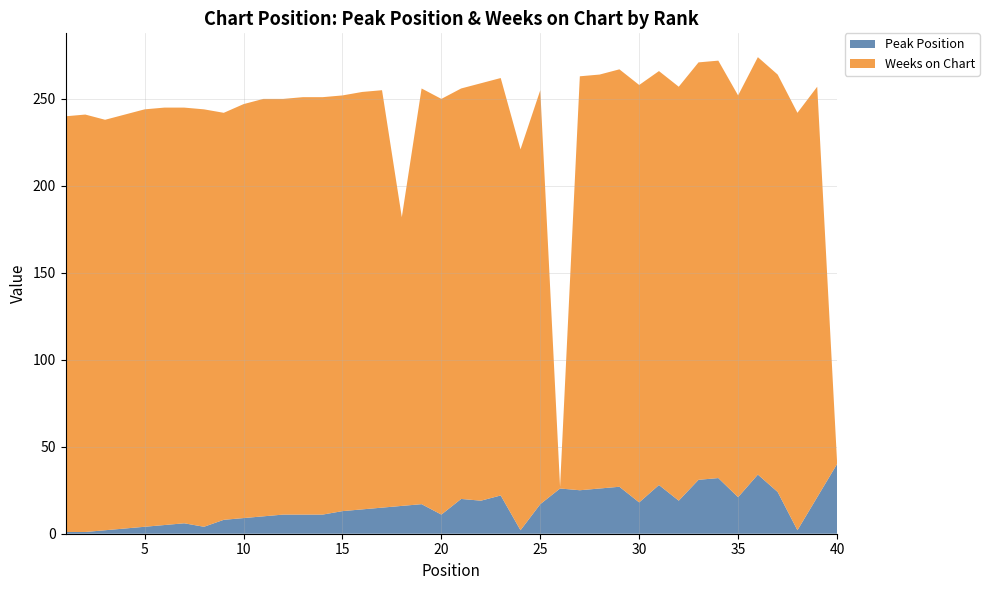

Reading left to right, list all the values displayed in this chart.

Peak Position: 1=1	2=1	3=2	4=3	5=4	6=5	7=6	8=4	9=8	10=9	11=10	12=11	13=11	14=11	15=13	16=14	17=15	18=16	19=17	20=11	21=20	22=19	23=22	24=2	25=17	26=26	27=25	28=26	29=27	30=18	31=28	32=19	33=31	34=32	35=21	36=34	37=24	38=2	39=21	40=40
Weeks on Chart: 1=239	2=240	3=236	4=238	5=240	6=240	7=239	8=240	9=234	10=238	11=240	12=239	13=240	14=240	15=239	16=240	17=240	18=166	19=239	20=239	21=236	22=240	23=240	24=219	25=238	26=1	27=238	28=238	29=240	30=240	31=238	32=238	33=240	34=240	35=231	36=240	37=240	38=240	39=236	40=2